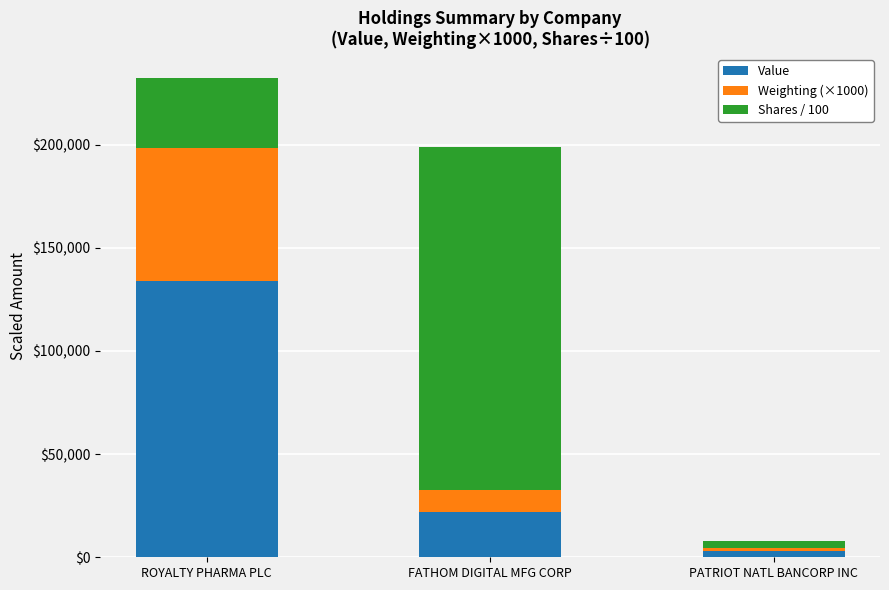

How many values in the Value series are below 21958?

1